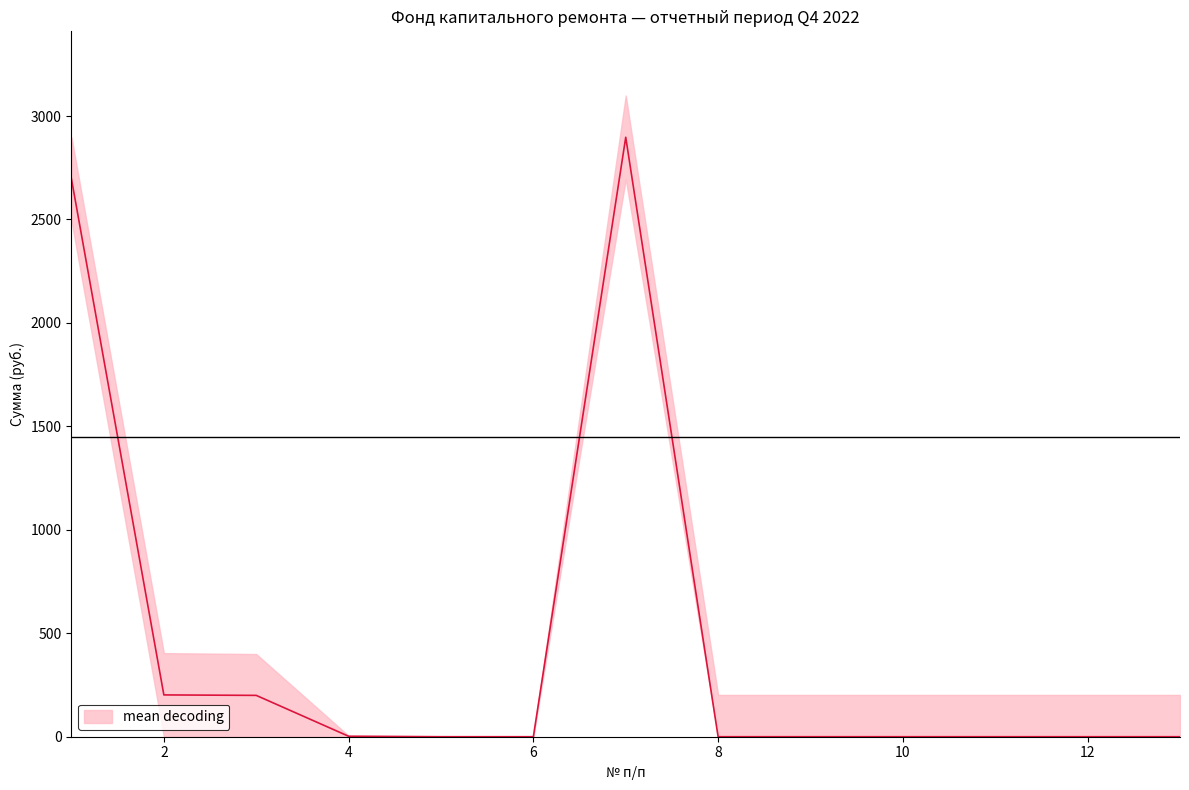

Does the chart display data point markers on the line(s)?

No